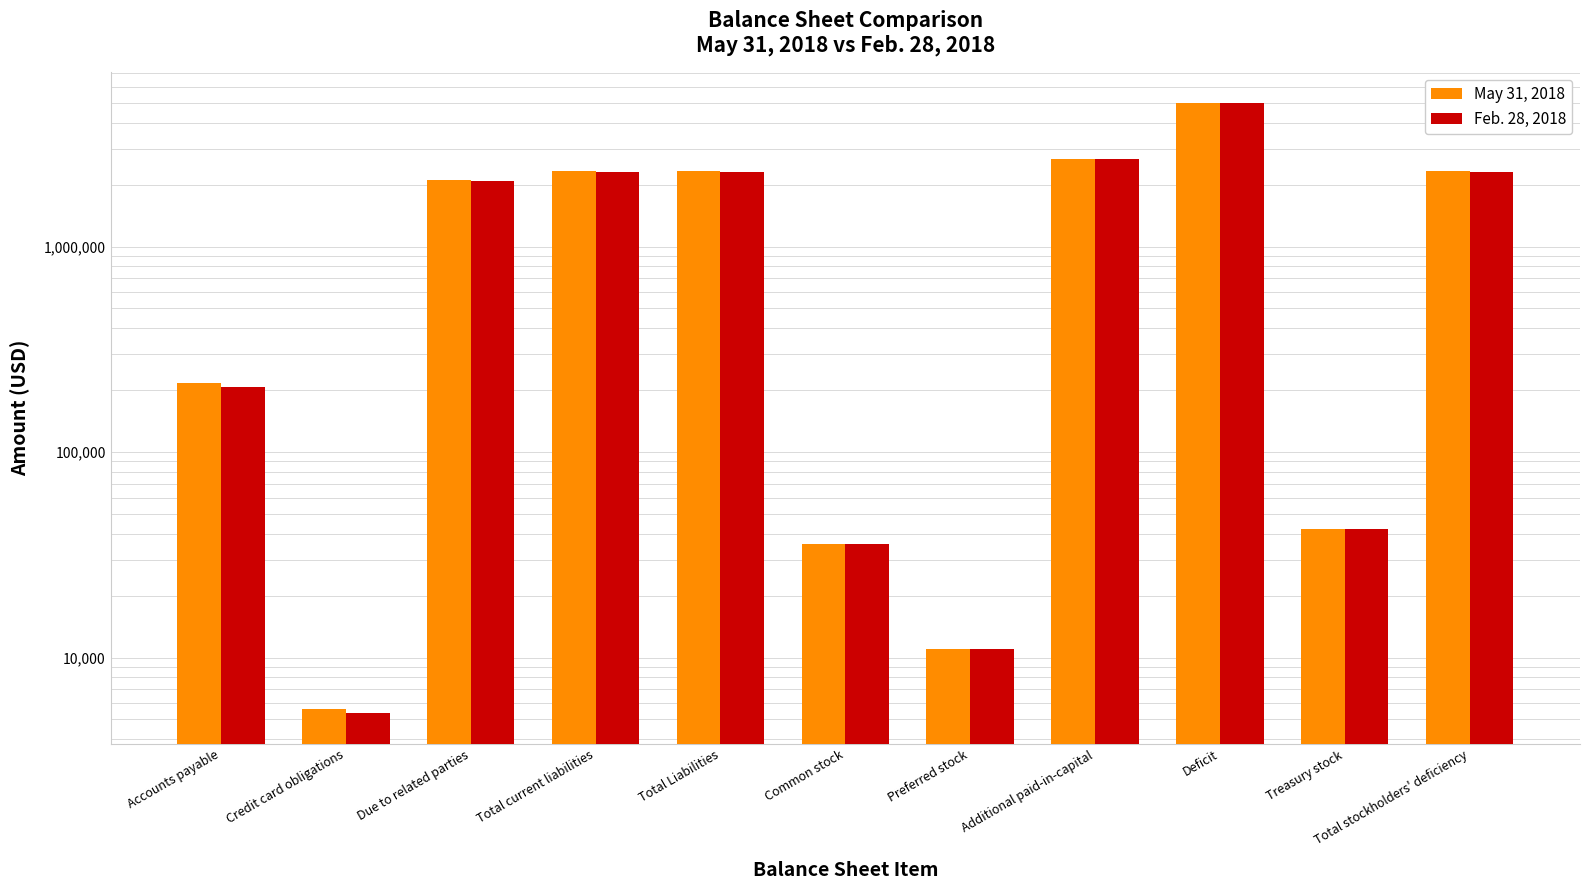

The May 31, 2018 series shows 9207 at Credit card obligations. True or false?

False